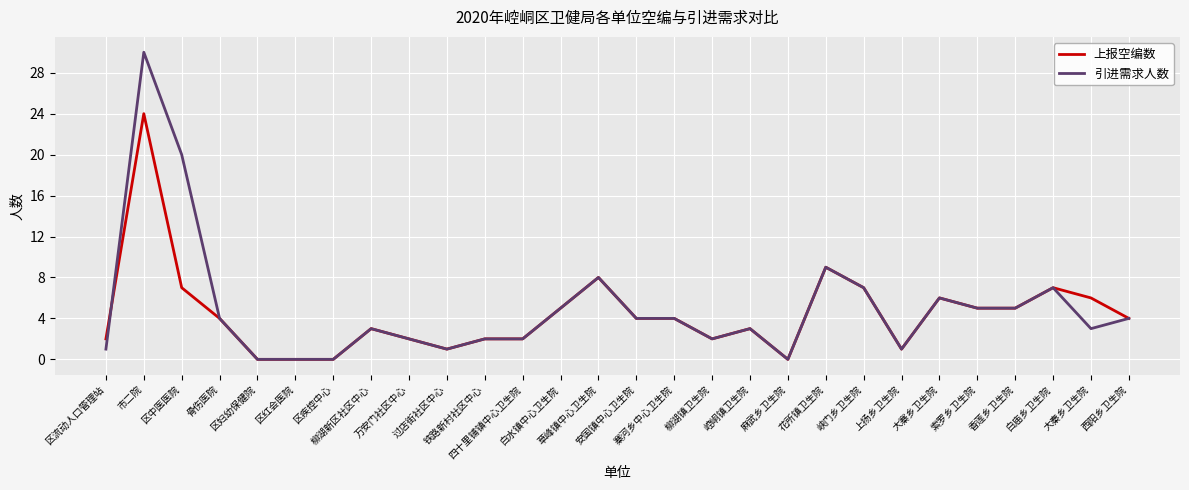

What is the maximum value shown in the chart?

30